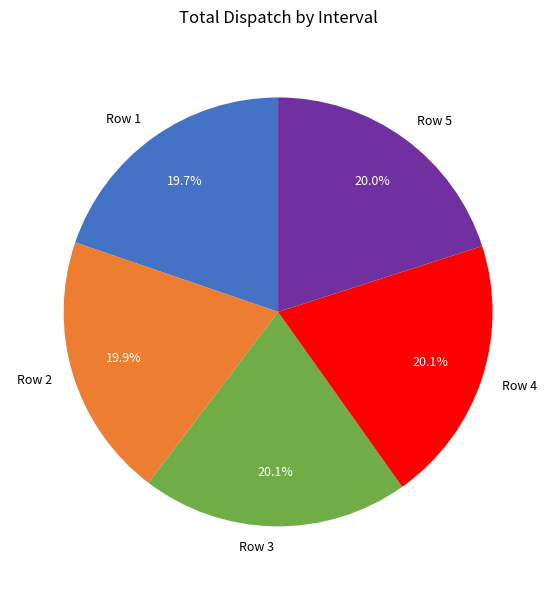

What is the ratio of the value at Row 2 to the value at Row 1?

1.0